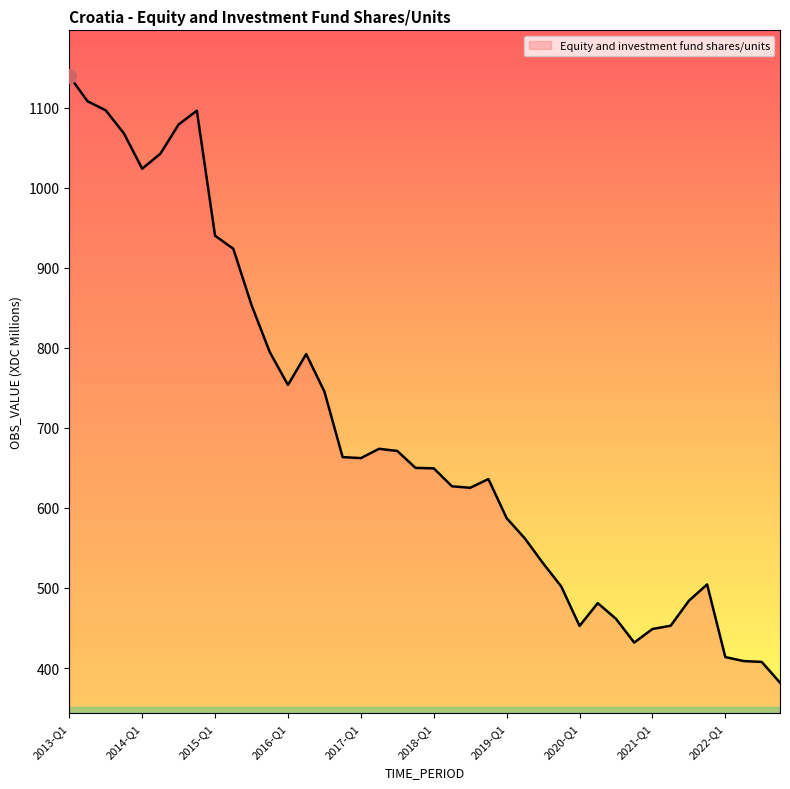

What is the maximum value shown in the chart?

1139.5